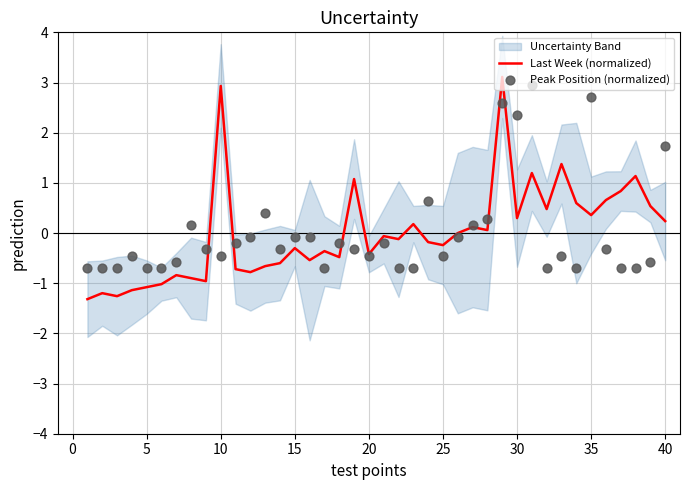

Which series has the largest total across all categories?

Last Week (normalized)